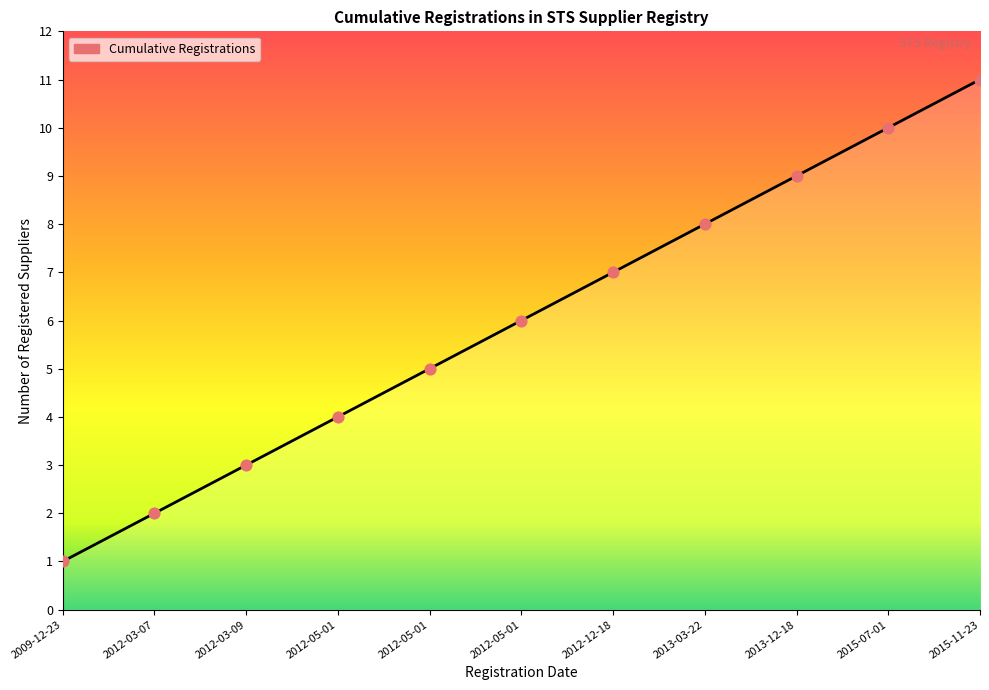

Approximately how many times larger is the value at 2009-12-23 compared to 2012-05-01?

0.2